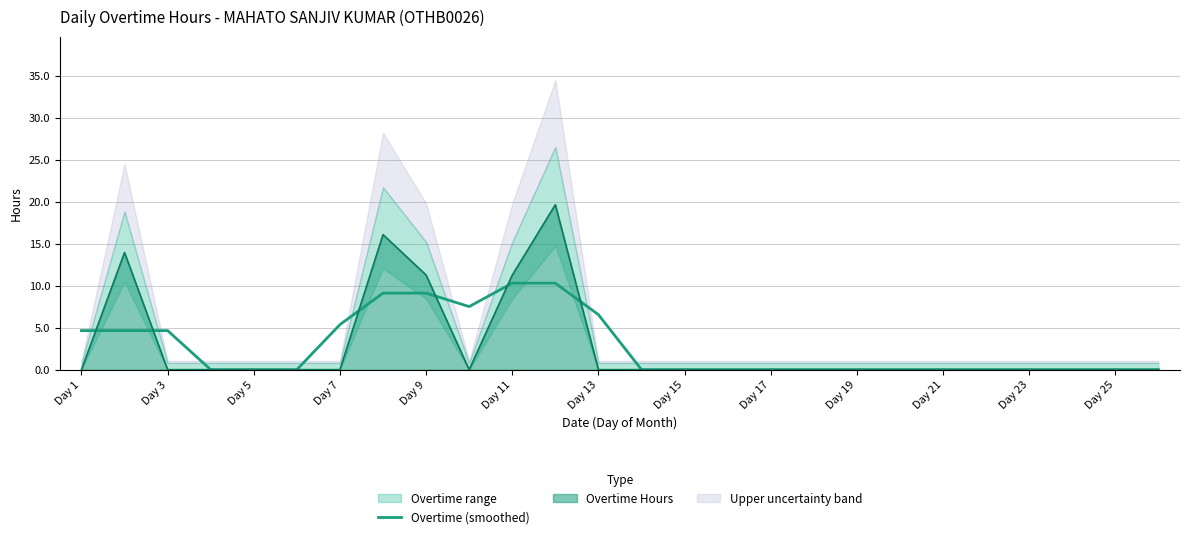

True or false: Overtime Hours has a value of 0.0 at Day 21.

True